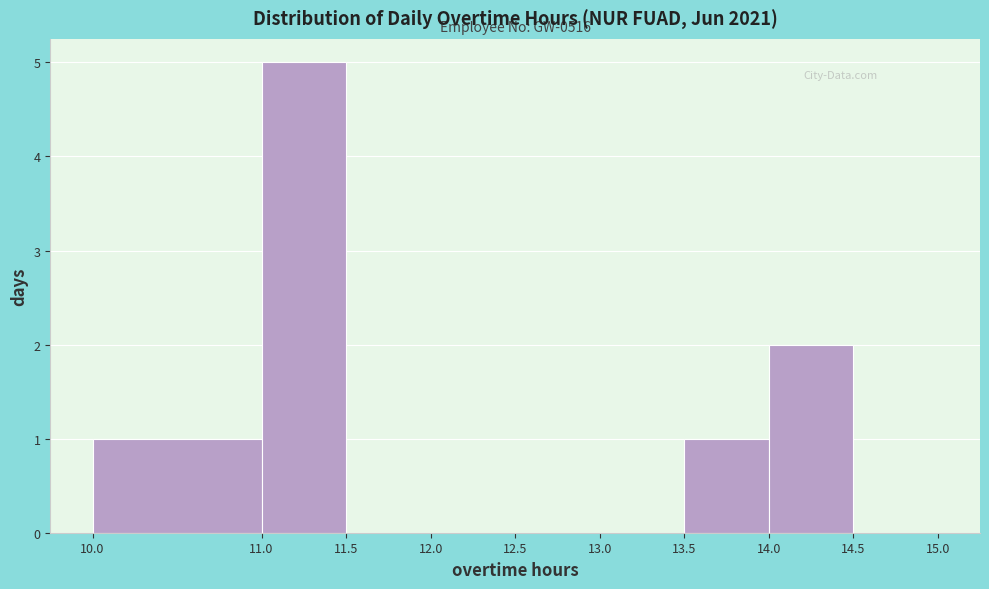

Which range on the x-axis has the tallest bar?

11.0 to 11.5